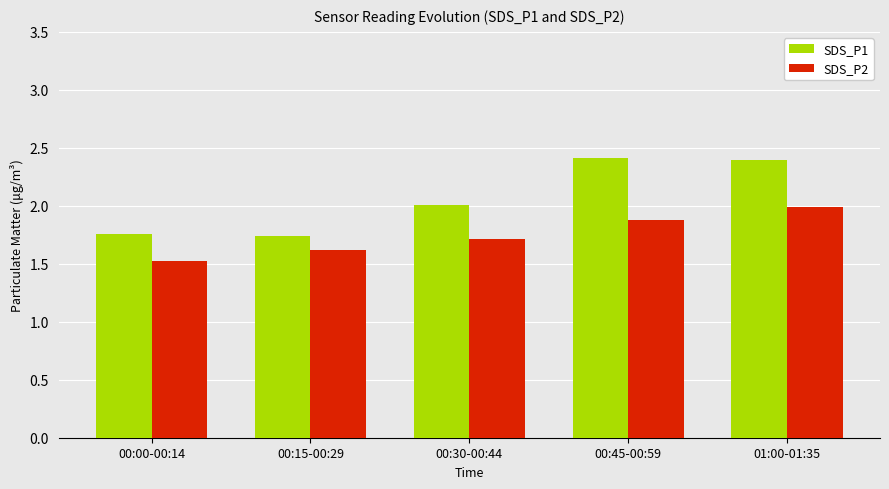

True or false: SDS_P2 has a value of 0.5 at 00:45-00:59.

False